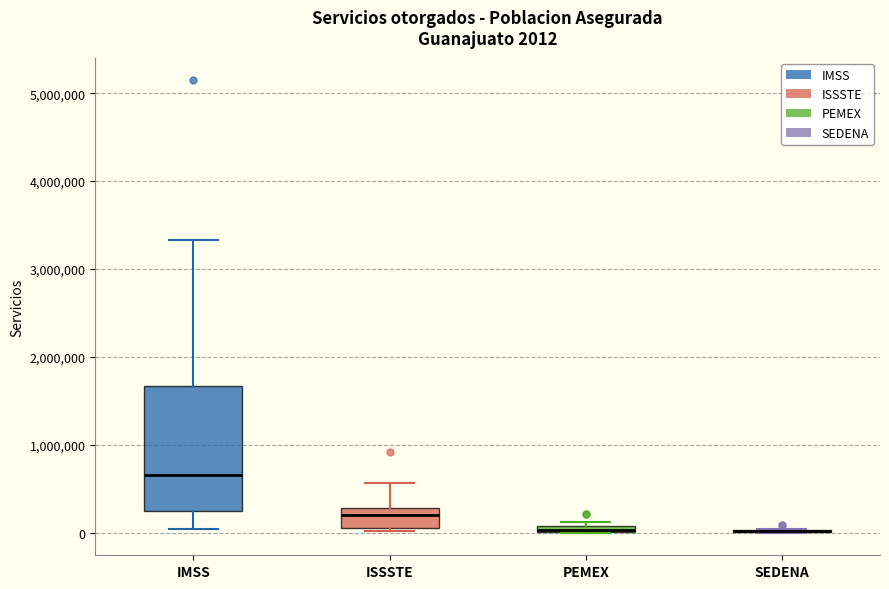

Comparing the boxes themselves (not the whiskers), which one is the tallest?

IMSS